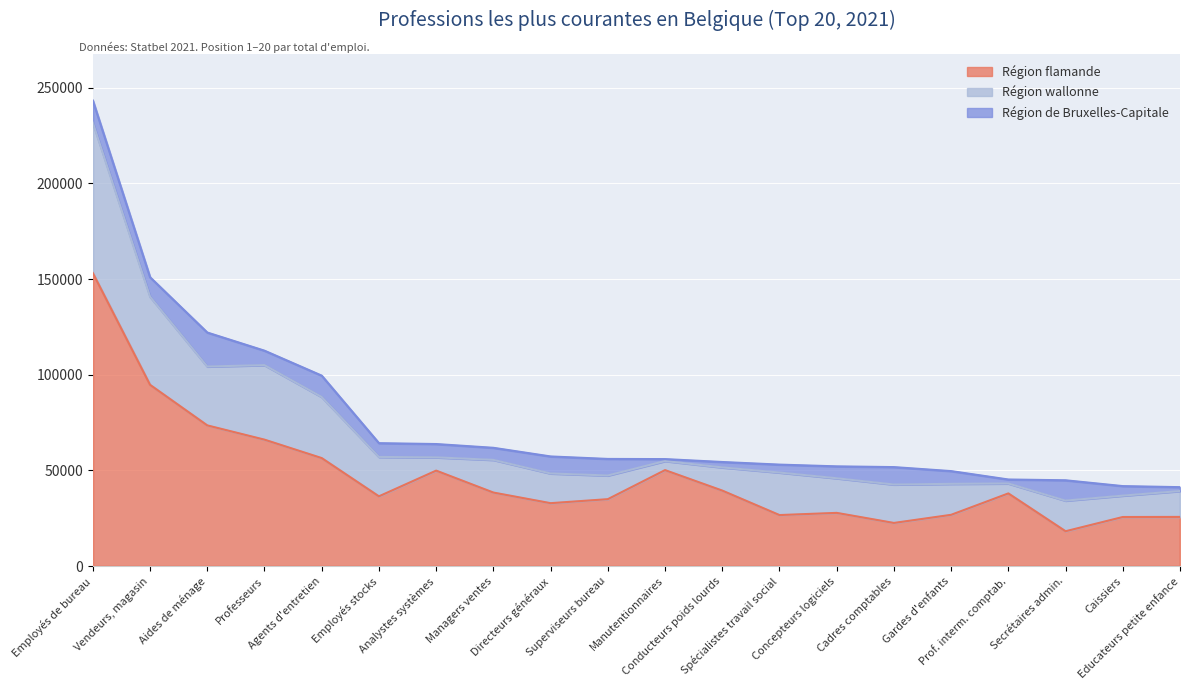

List the series in order of their overall mean, lowest first.

Région de Bruxelles-Capitale, Région wallonne, Région flamande